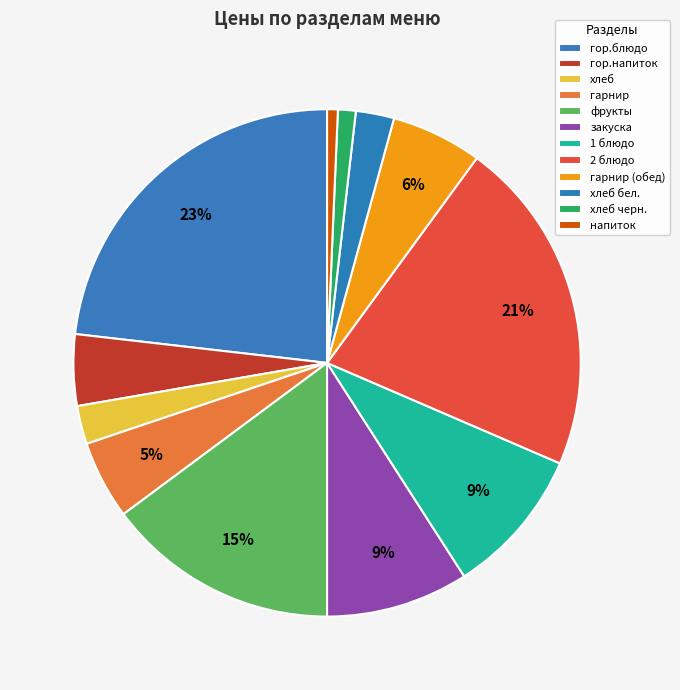

Does гор.блюдо account for over 50% of the chart?

No